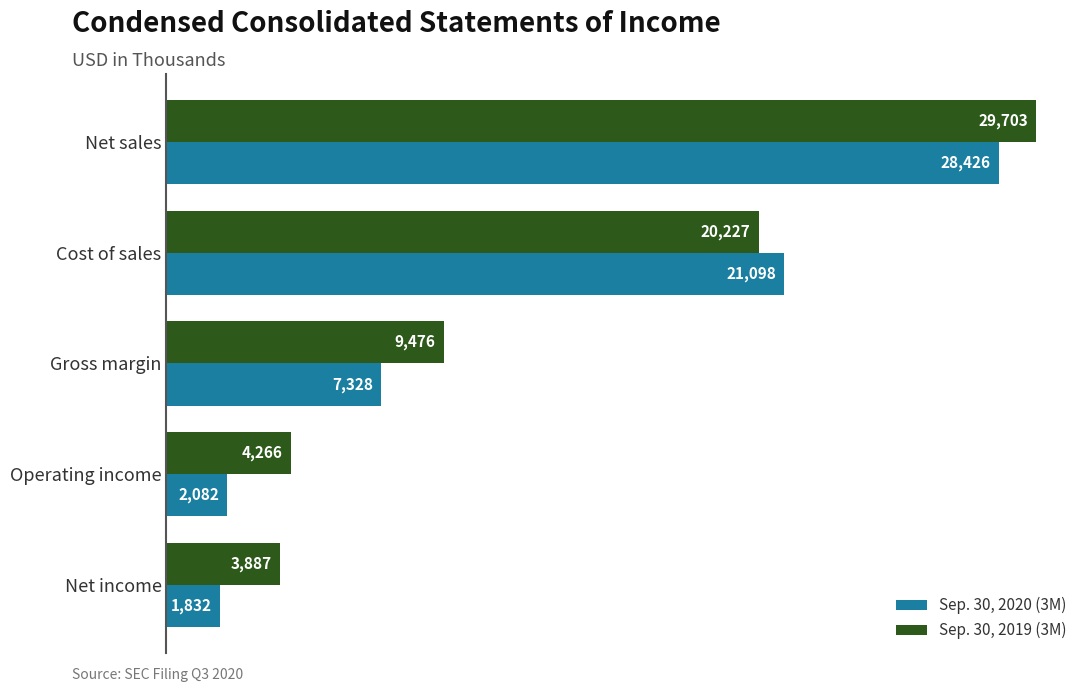

What is the average value of the Sep. 30, 2020 (3M) series?

12153